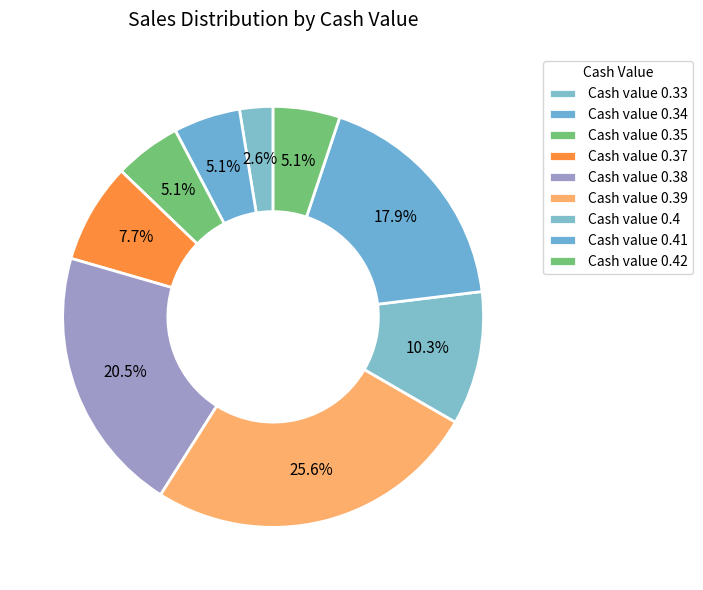

How many slices are in this pie chart?

9